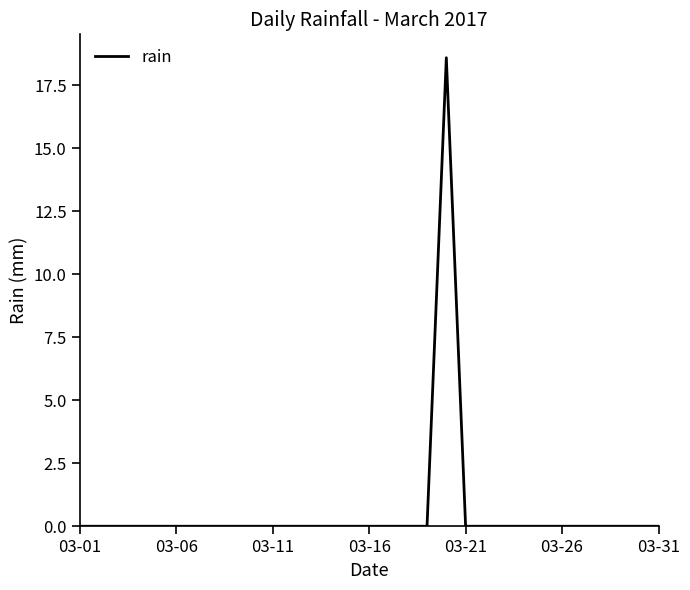

What is the difference between the maximum and second lowest values?

18.6